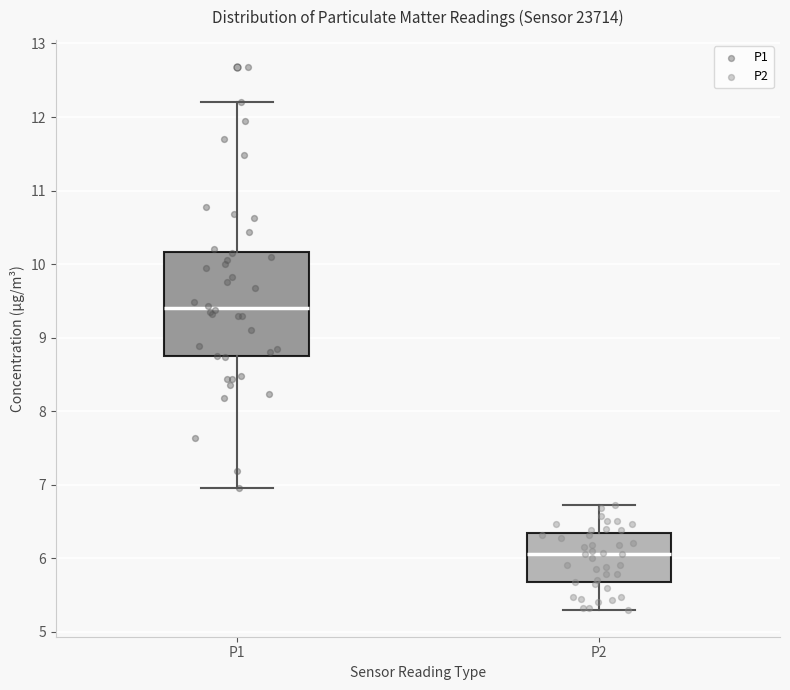

Comparing the boxes themselves (not the whiskers), which one is the tallest?

P1